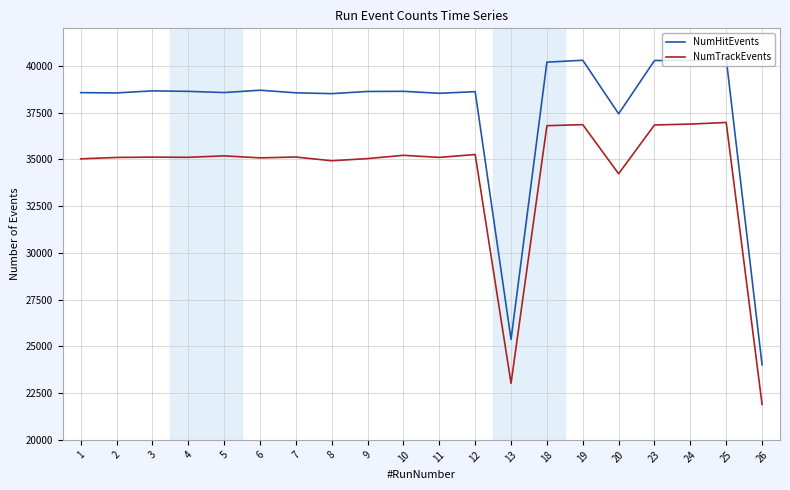

True or false: NumTrackEvents and NumHitEvents intersect in this chart.

False